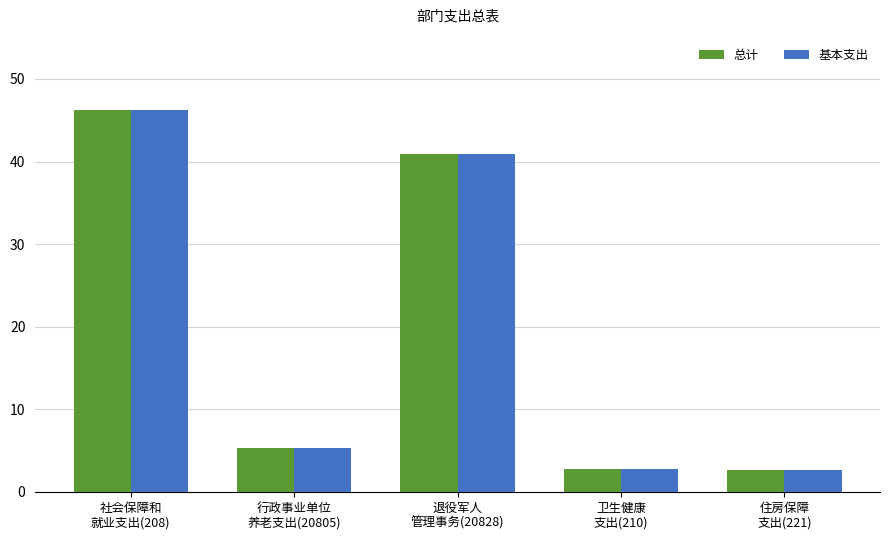

What is the sum of all 基本支出 values?

97.8